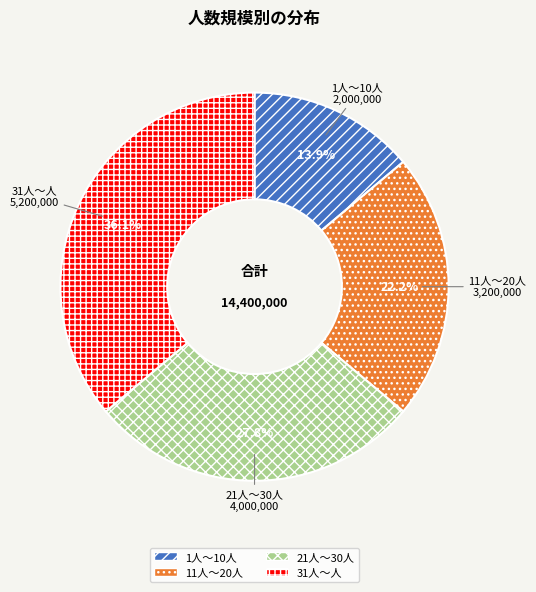

To the nearest percent, what portion does 21人～30人 represent?

28%